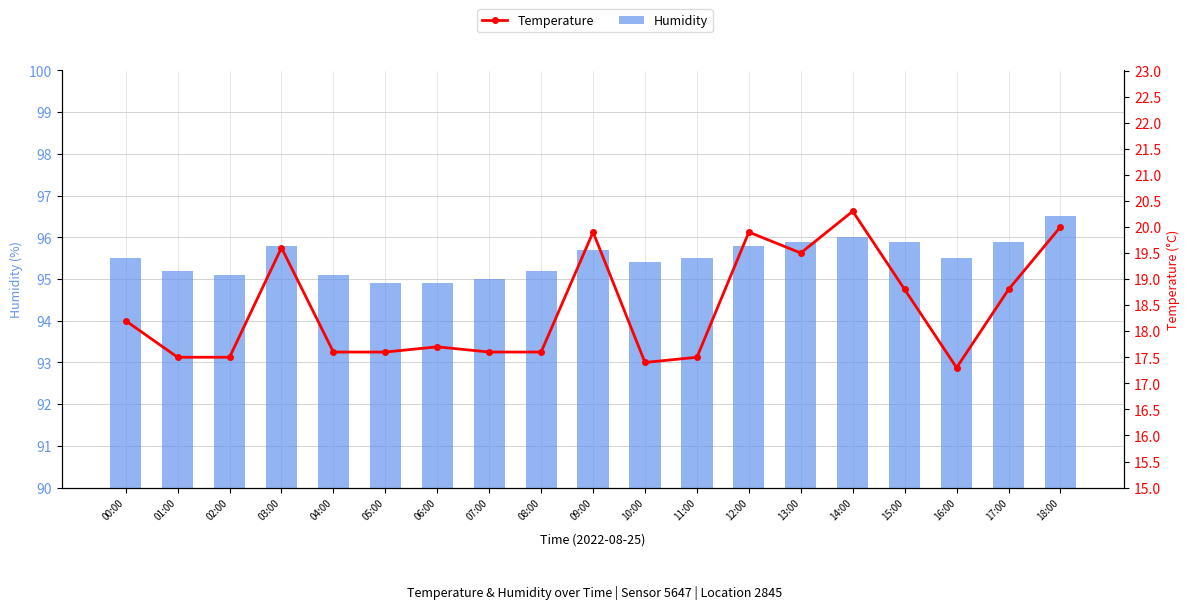

What position from the left is 14:00?

15